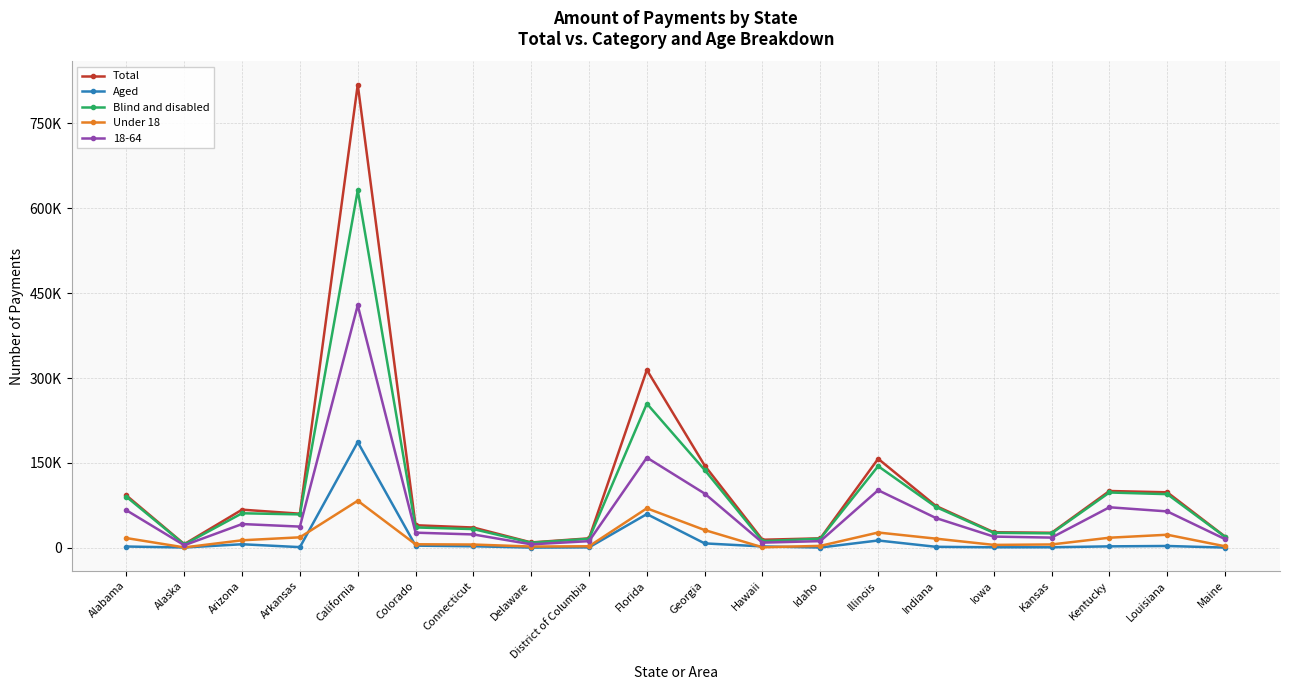

True or false: Total and Aged cross at least once.

False